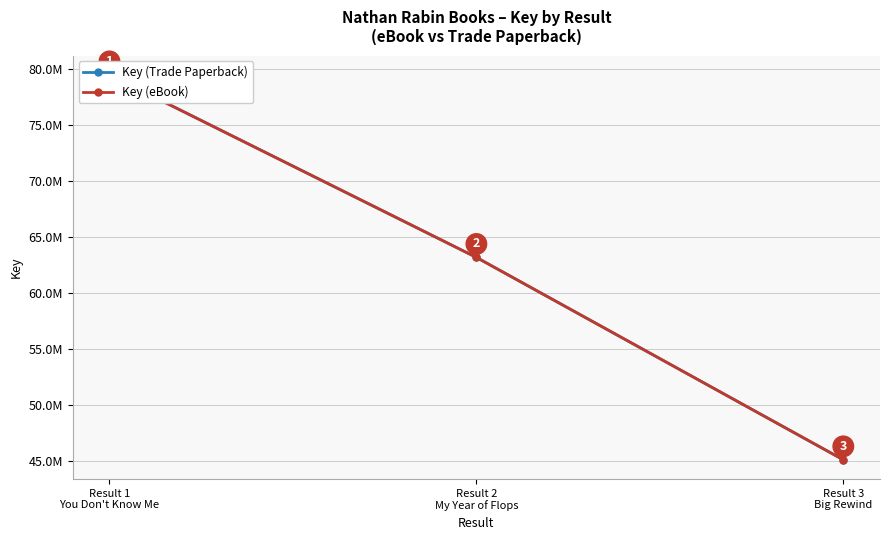

At how many categories does at least one series exceed 54449890?

2